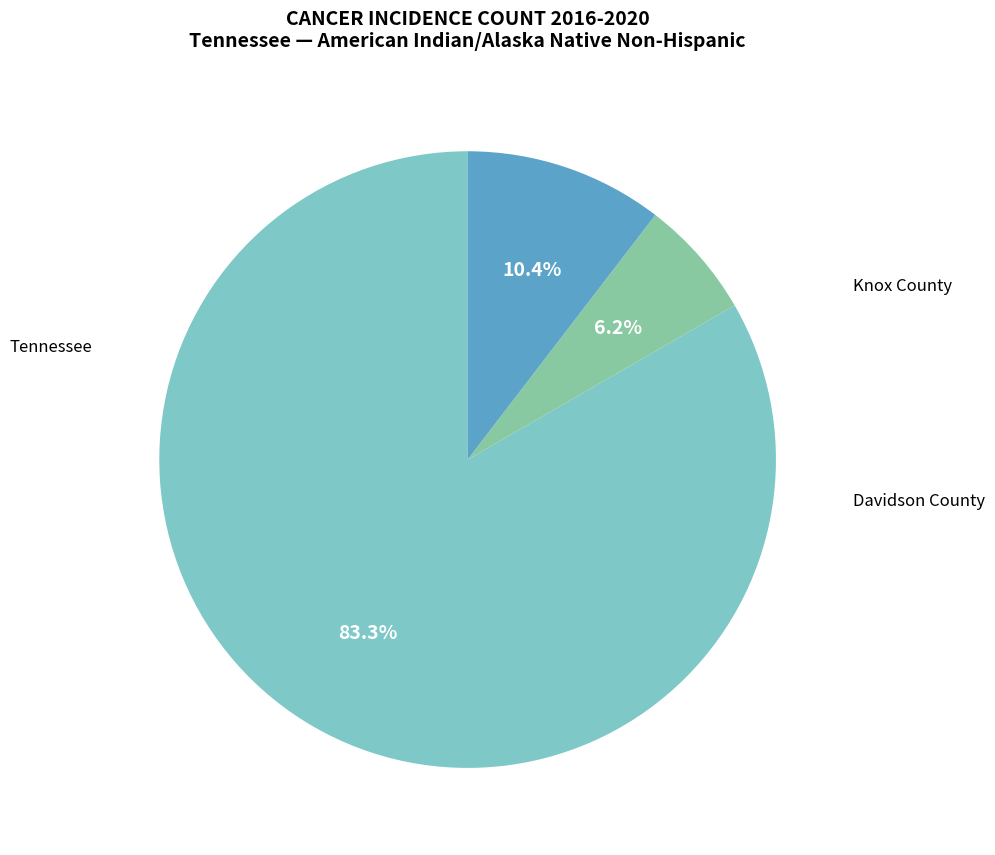

Do Davidson County and Tennessee together represent more than half of the pie?

Yes